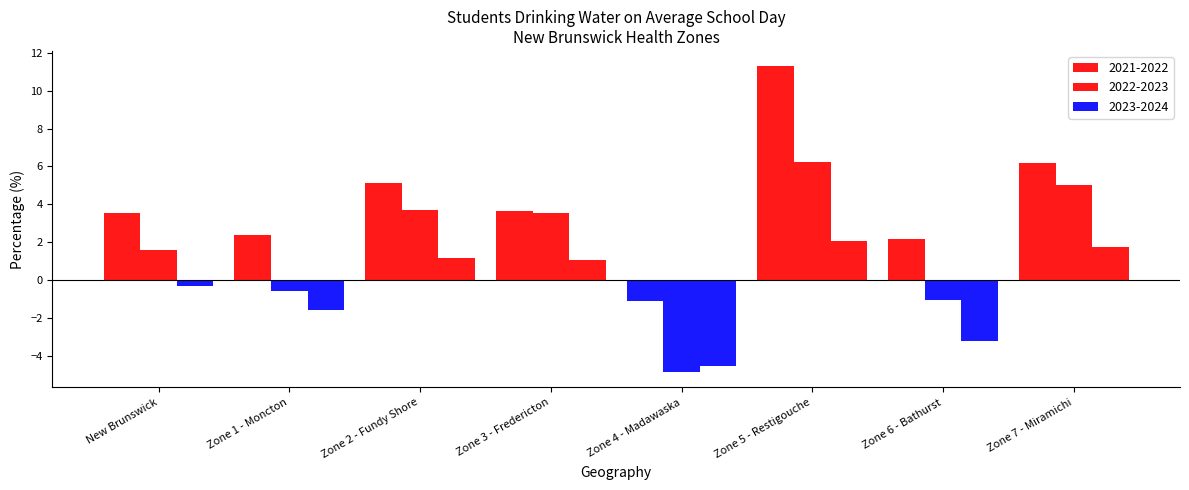

At which label does 2023-2024 reach its minimum?

Zone 4 - Madawaska